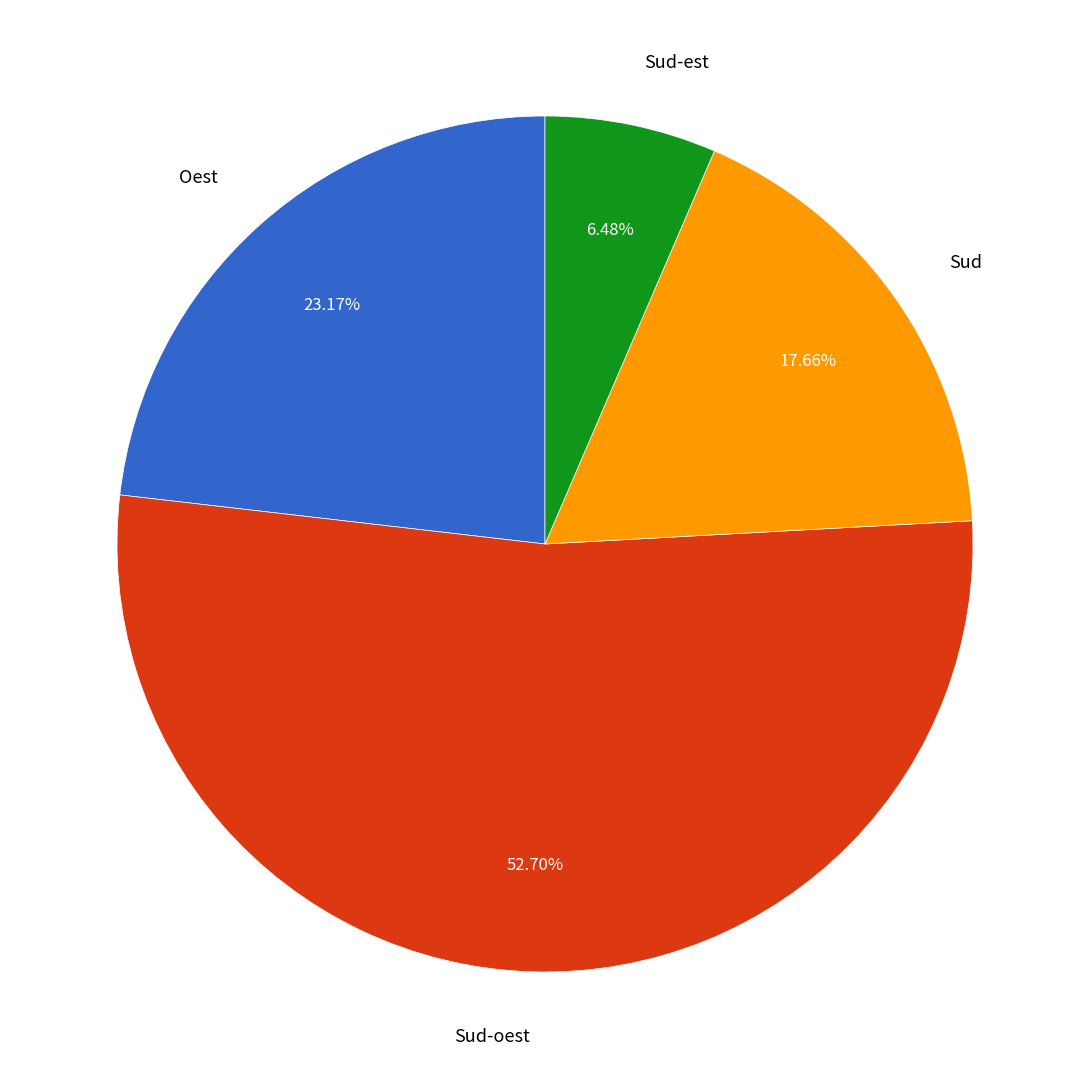

How many segments does this pie chart have?

4